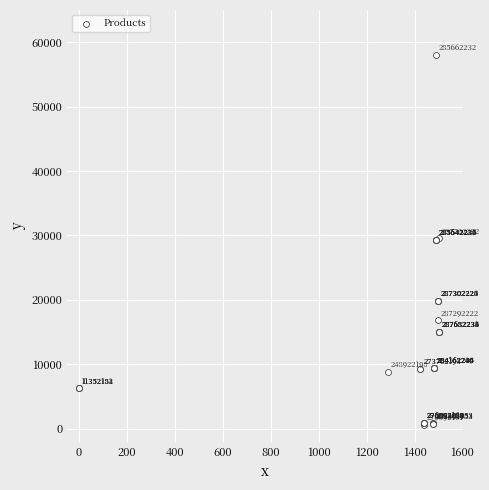

What Y value in the scatter plot is closest to 29292?

29294.9